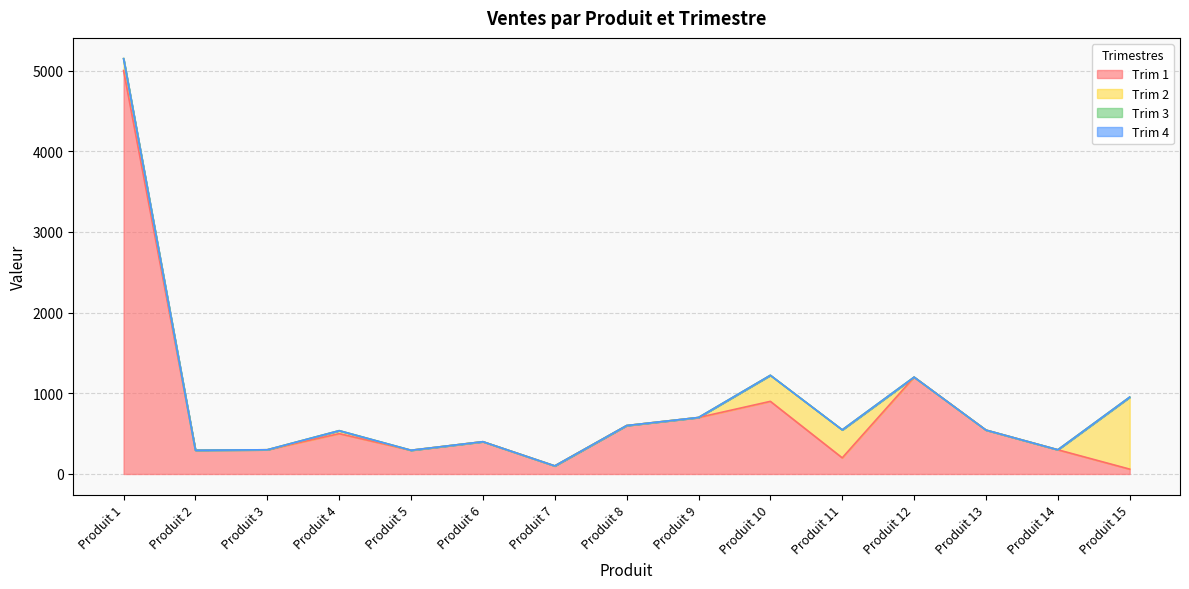

Reading left to right, list all the values displayed in this chart.

Trim 1: Produit 1=5000.0	Produit 2=294.0	Produit 3=300.0	Produit 4=500.0	Produit 5=294.0	Produit 6=400.0	Produit 7=100.0	Produit 8=600.0	Produit 9=700.0	Produit 10=900.0	Produit 11=200.0	Produit 12=1200.0	Produit 13=544.0	Produit 14=300.0	Produit 15=60.0
Trim 2: Produit 1=147.0	Produit 2=0.0	Produit 3=0.0	Produit 4=36.8	Produit 5=0.0	Produit 6=0.0	Produit 7=0.0	Produit 8=0.0	Produit 9=0.0	Produit 10=323.0	Produit 11=346.8	Produit 12=0.0	Produit 13=0.0	Produit 14=0.0	Produit 15=892.5
Trim 3: Produit 1=0.0	Produit 2=0.0	Produit 3=0.0	Produit 4=0.0	Produit 5=0.0	Produit 6=0.0	Produit 7=0.0	Produit 8=0.0	Produit 9=0.0	Produit 10=0.0	Produit 11=0.0	Produit 12=0.0	Produit 13=0.0	Produit 14=0.0	Produit 15=0.0
Trim 4: Produit 1=0.0	Produit 2=0.0	Produit 3=0.0	Produit 4=0.0	Produit 5=0.0	Produit 6=0.0	Produit 7=0.0	Produit 8=0.0	Produit 9=0.0	Produit 10=0.0	Produit 11=0.0	Produit 12=0.0	Produit 13=0.0	Produit 14=0.0	Produit 15=0.0